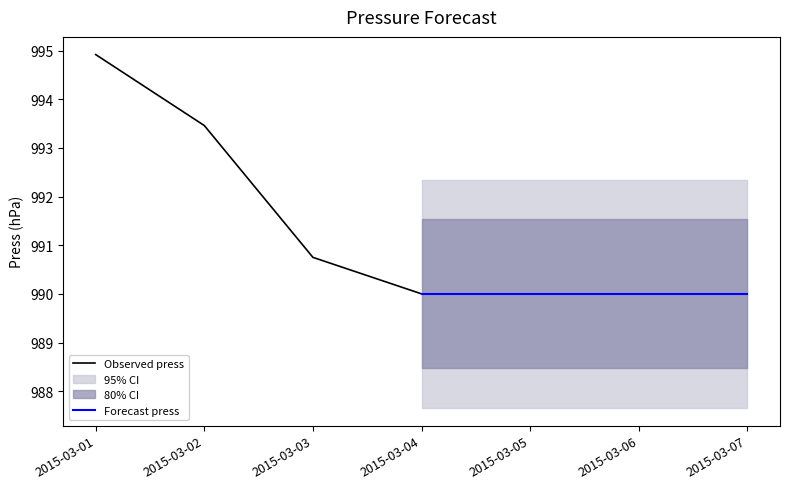

True or false: Observed press and Forecast press intersect in this chart.

False